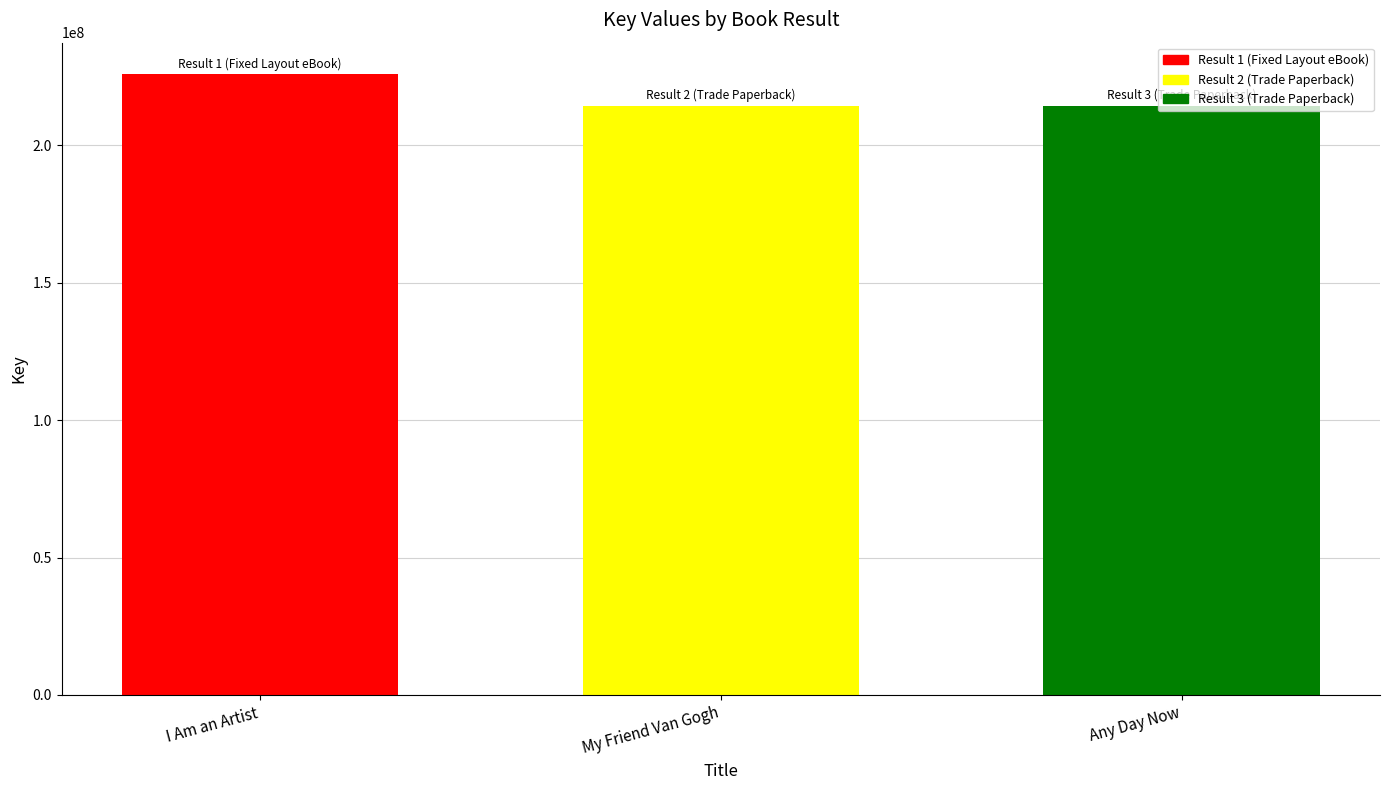

Approximately how many times larger is the value at Any Day Now compared to My Friend Van Gogh?

1.0